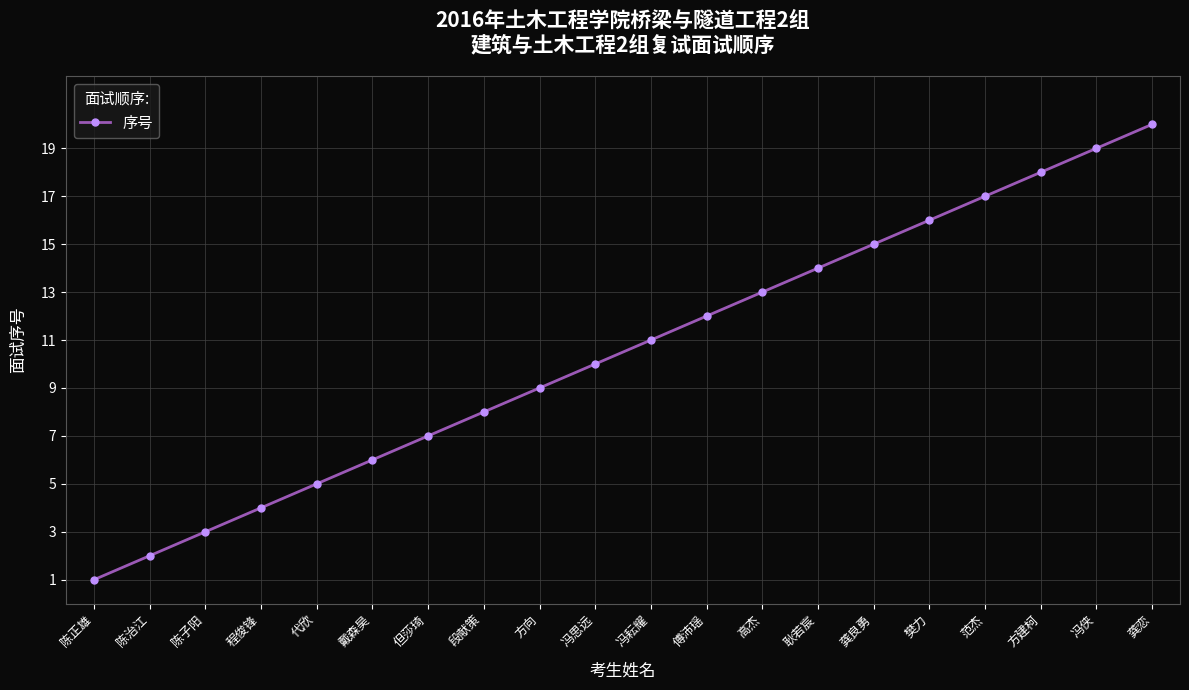

List the labels in order of value, largest first.

龚恋, 冯侠, 方建柯, 范杰, 樊力, 龚良勇, 耿若宸, 高杰, 傅沛瑶, 冯耘耀, 冯思远, 方向, 段献策, 但莎琦, 戴森昊, 代欣, 程俊锋, 陈子阳, 陈治江, 陈正雄